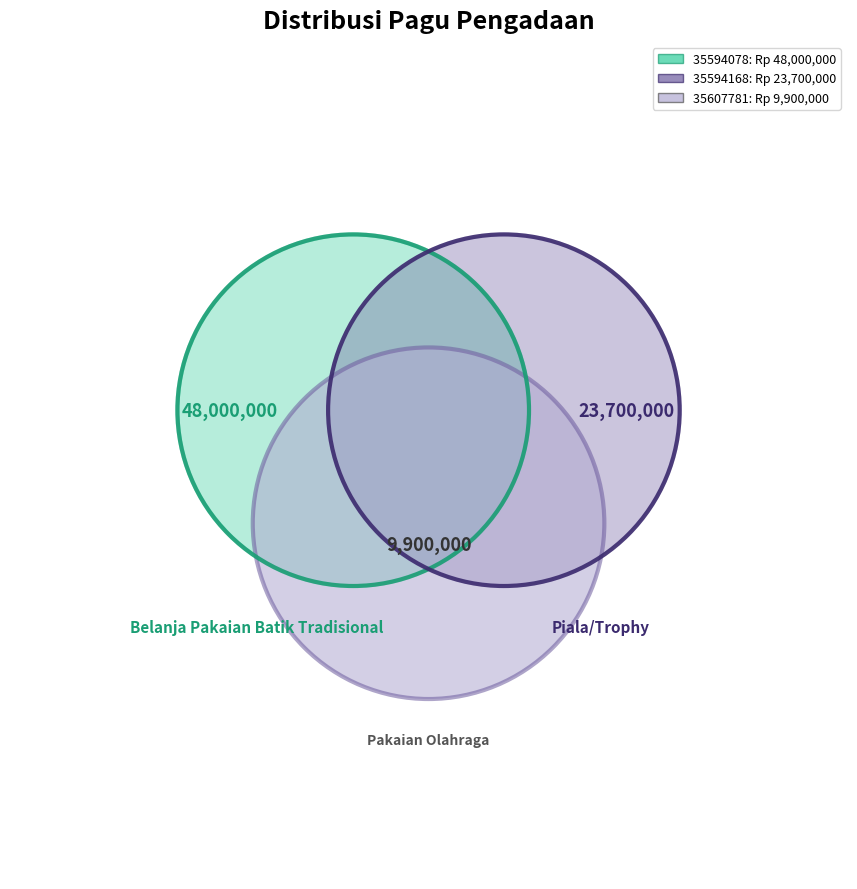

Rank the categories by value from lowest to highest.

35607781, 35594168, 35594078